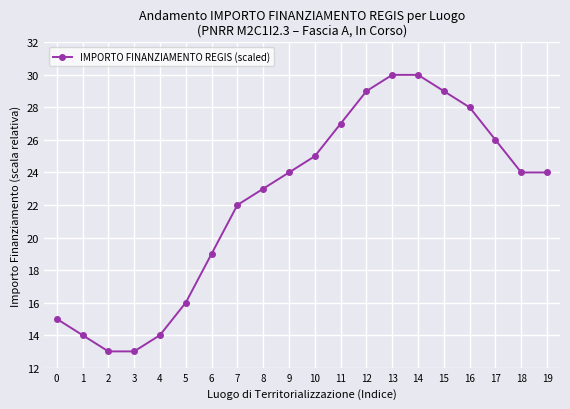

What is the minimum value shown in the chart?

13